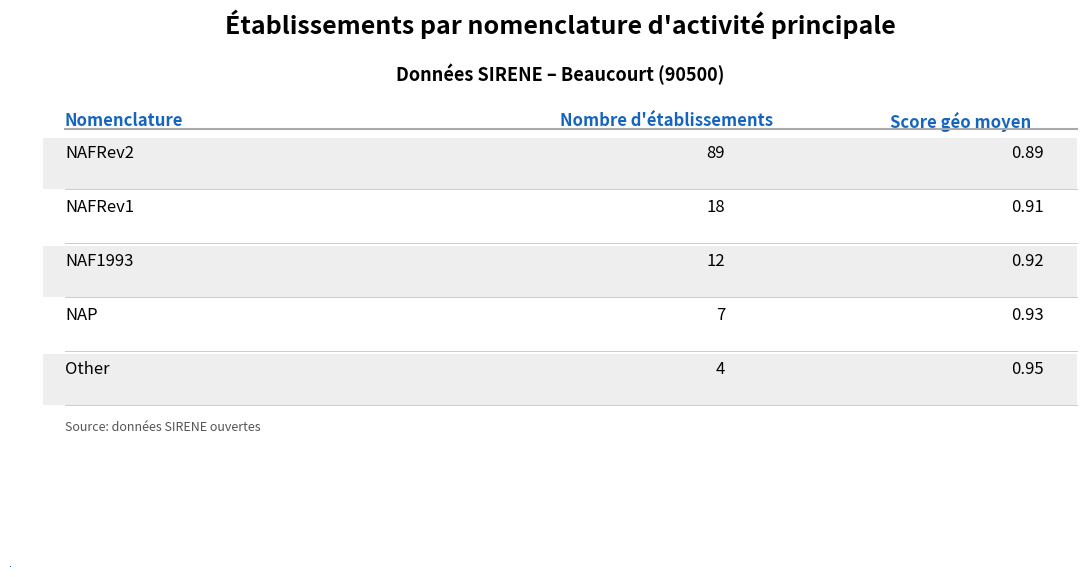

What is the sum of the avg_geo_score values at NAFRev2 and NAF1993?

1.8